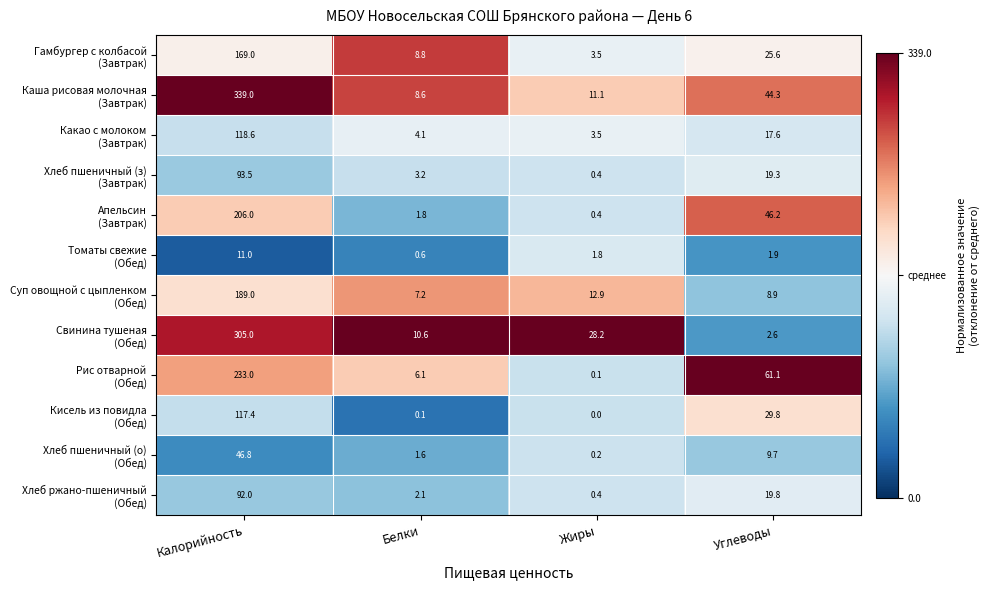

At which category is the sum across all series the highest?

Калорийность